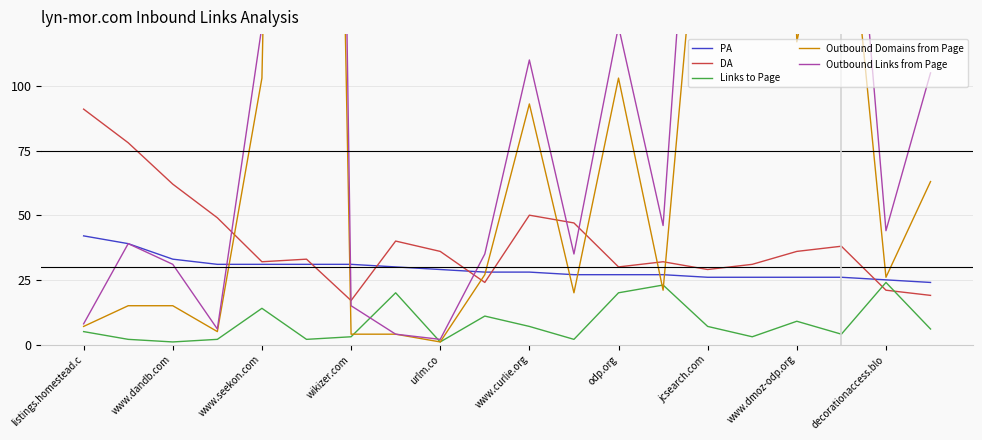

How many times do Links to Page and DA cross each other?

2